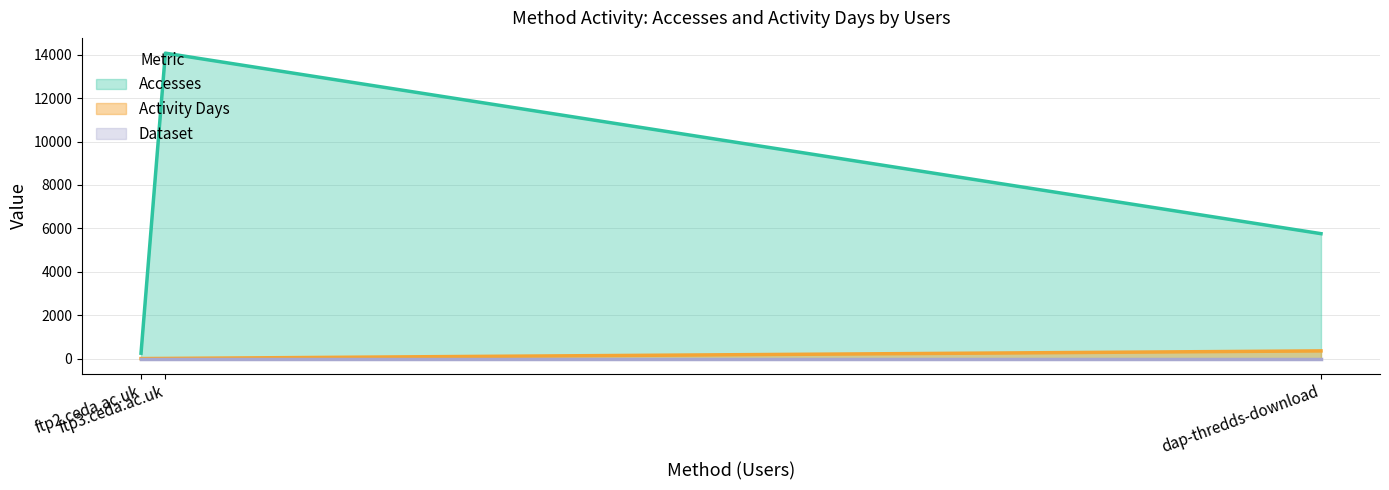

How many data points in Accesses are above 5756?

1